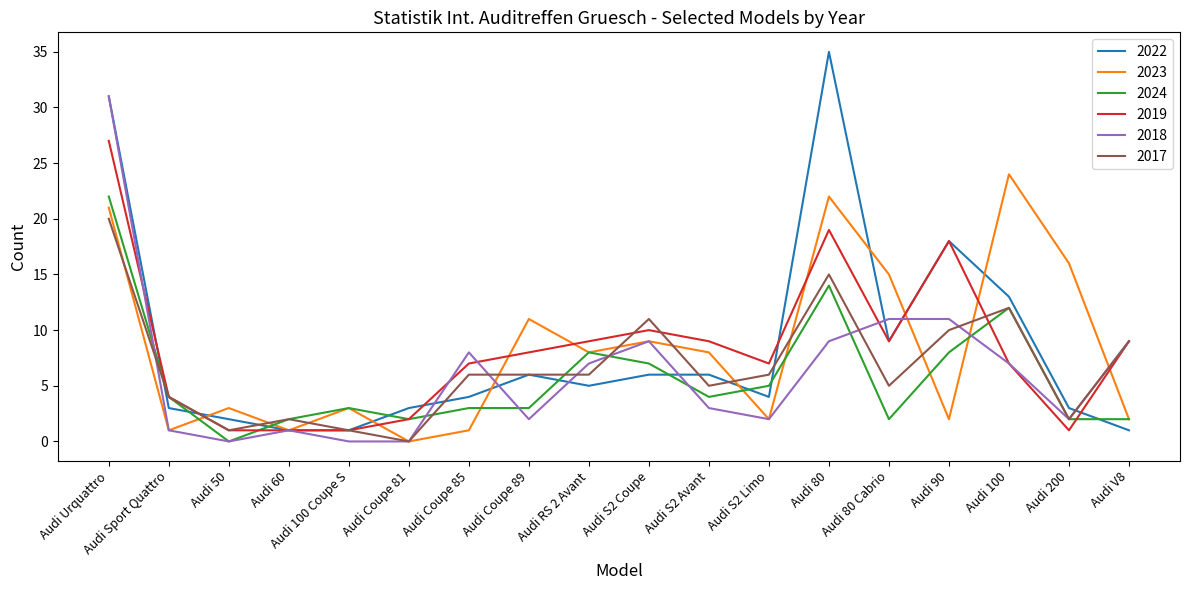

What position from the left is Audi Coupe 85?

7